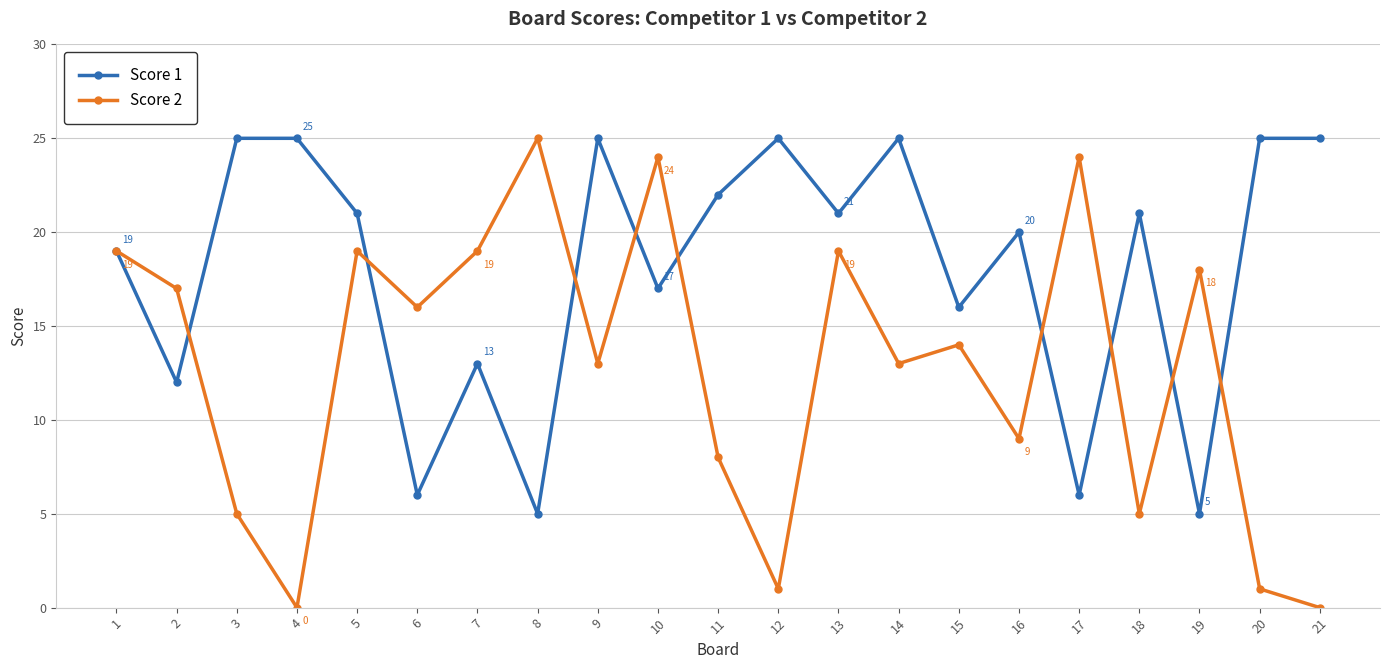

How many distinct data groups are displayed?

2